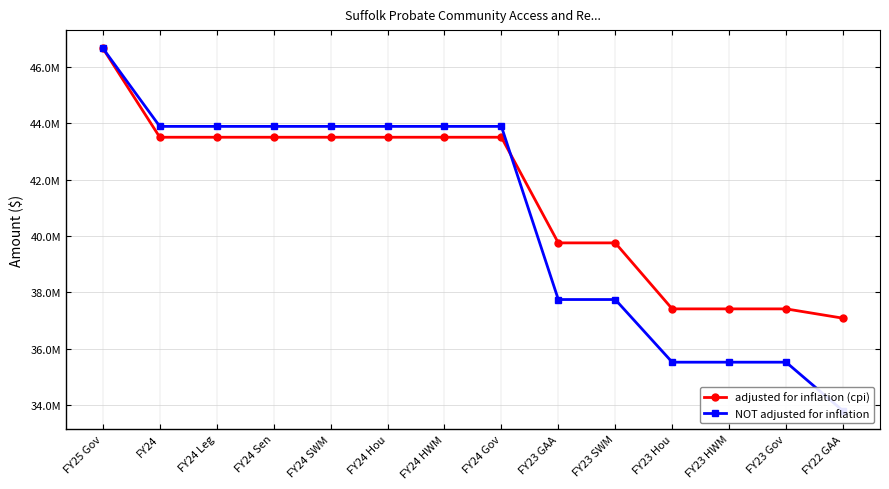

What position from the right is FY24 Leg?

12